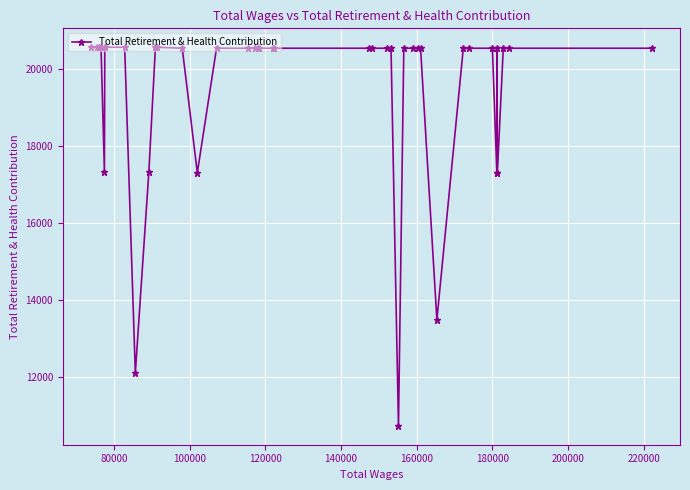

Count the number of values greater than 20526.

9